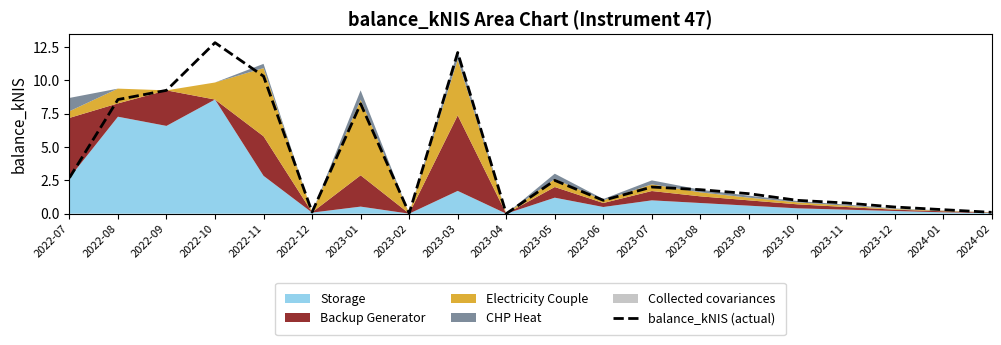

How many values are above zero?

19